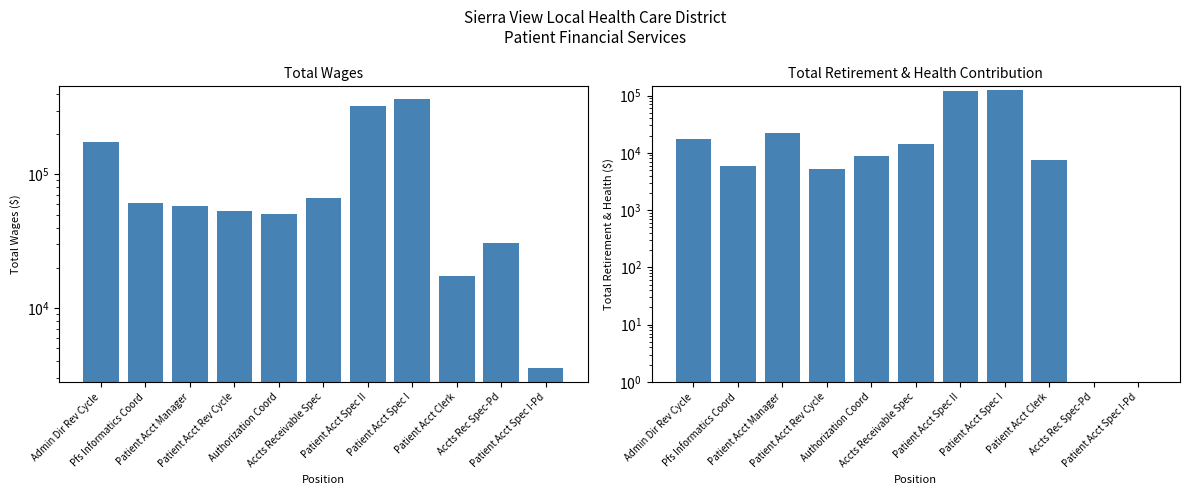

What is the value of the Total Retirement & Health Contribution bar at the 8th from the left?

125389